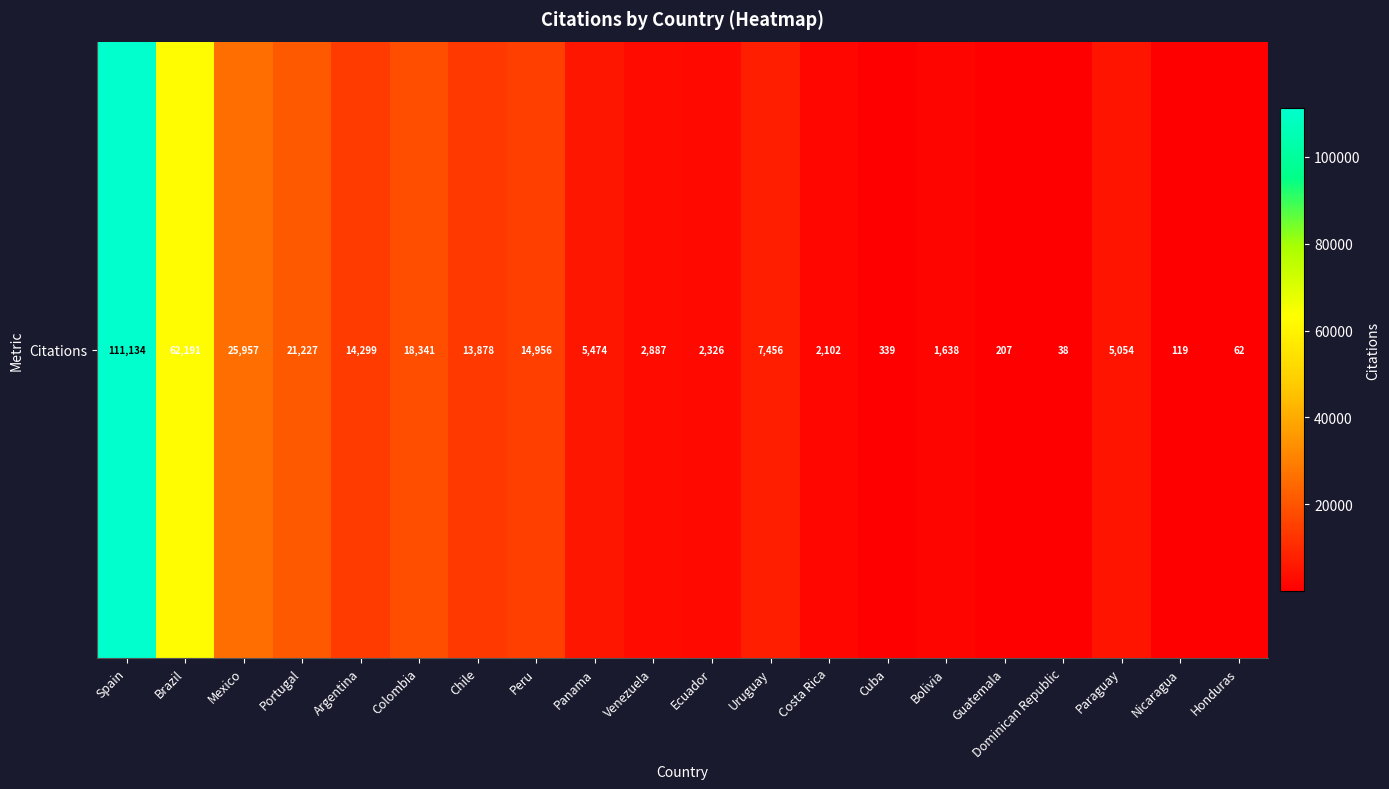

Is it true that the value at Spain is 153177?

False